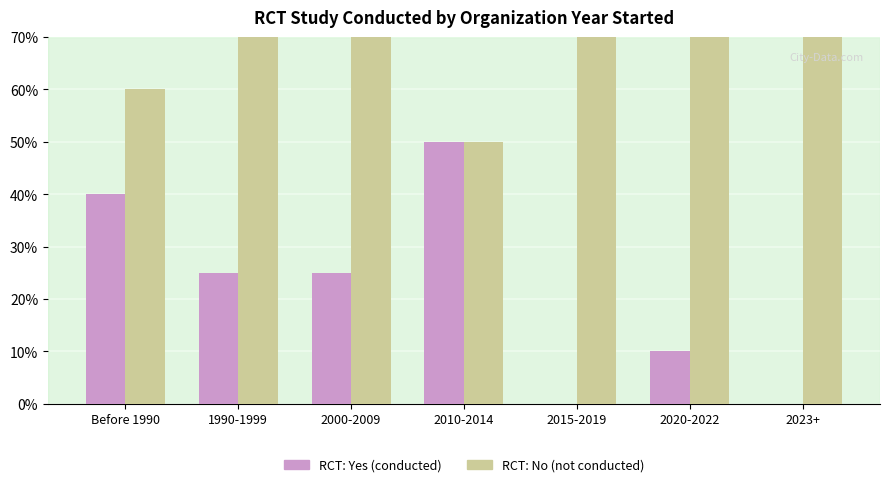

Read the RCT: Yes value at 2010-2014, to the nearest 5.

50